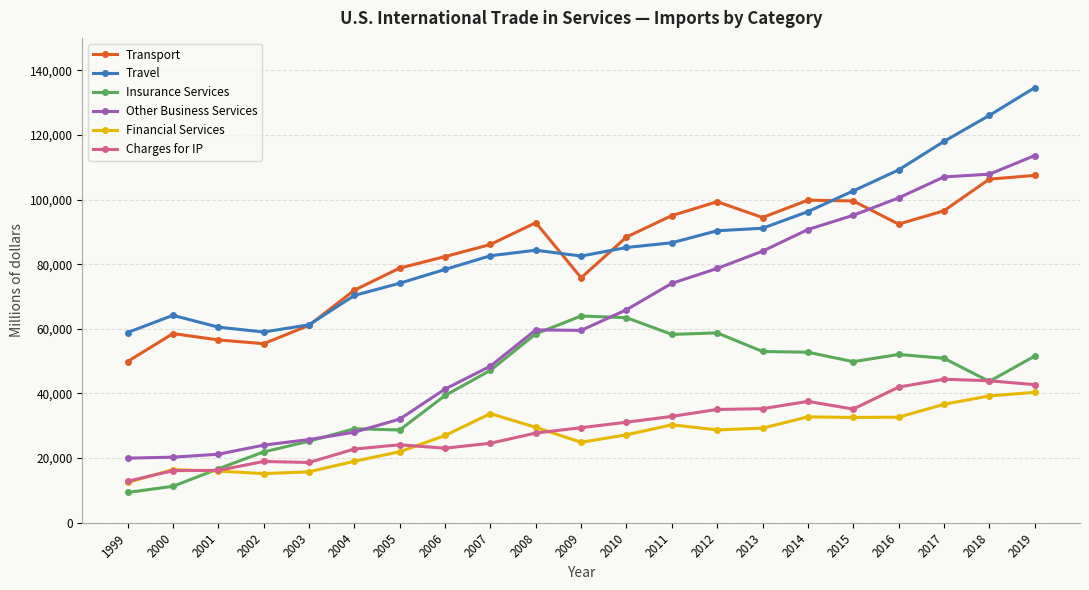

True or false: Transport and Insurance Services cross at least once.

False